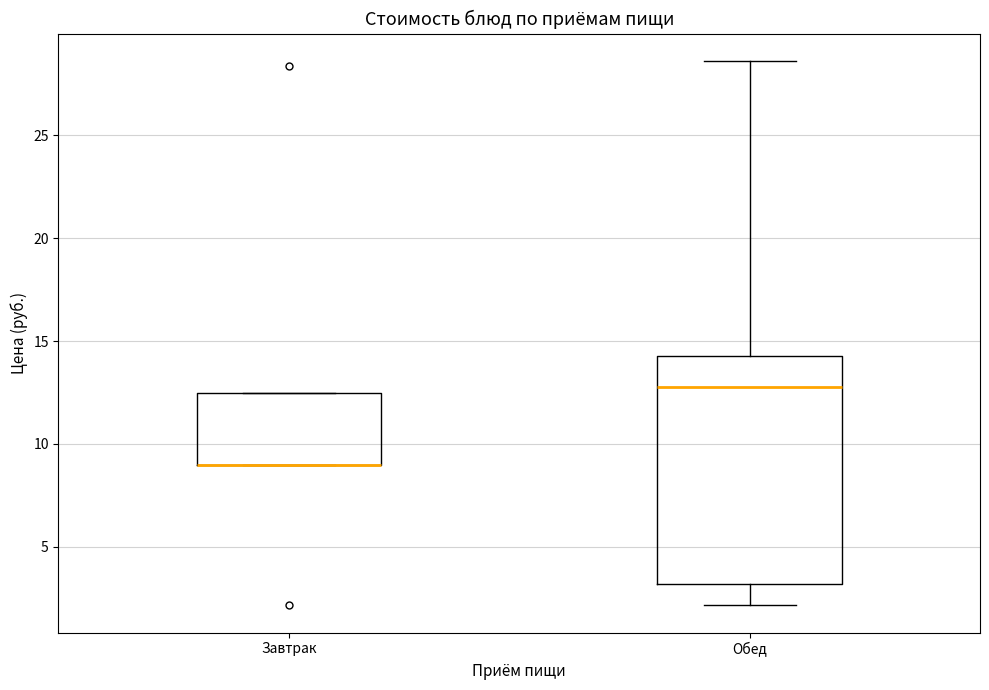

Reading left to right, read every box against the y-axis: the position of its median line, the range the box covers, and the ends of its whiskers. The values are not printed on the chart, so give them approximately, as read against the axis.

Завтрак: median 9.0 (drawn on the box's lower edge), box 9.0 to 12.5, whiskers 9.0 to 12.5
Обед: median 13.0, box 3.0 to 14.5, whiskers 2.0 to 28.5